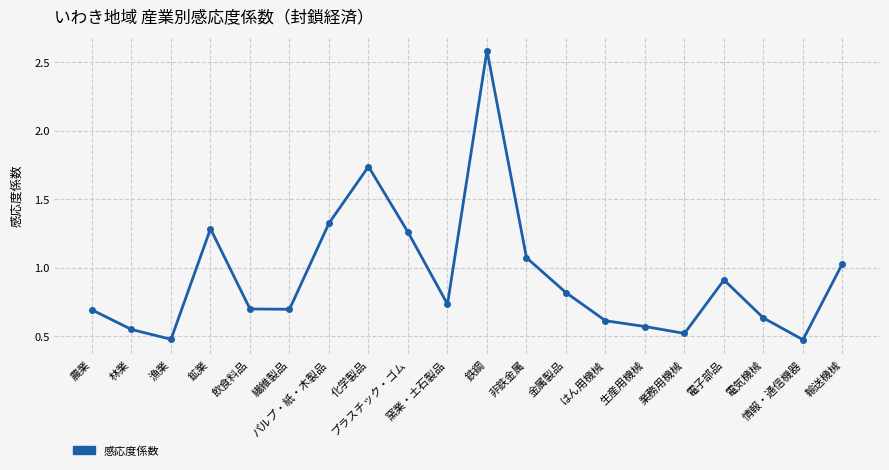

Is it true that the value at 電子部品 is 1.4?

False